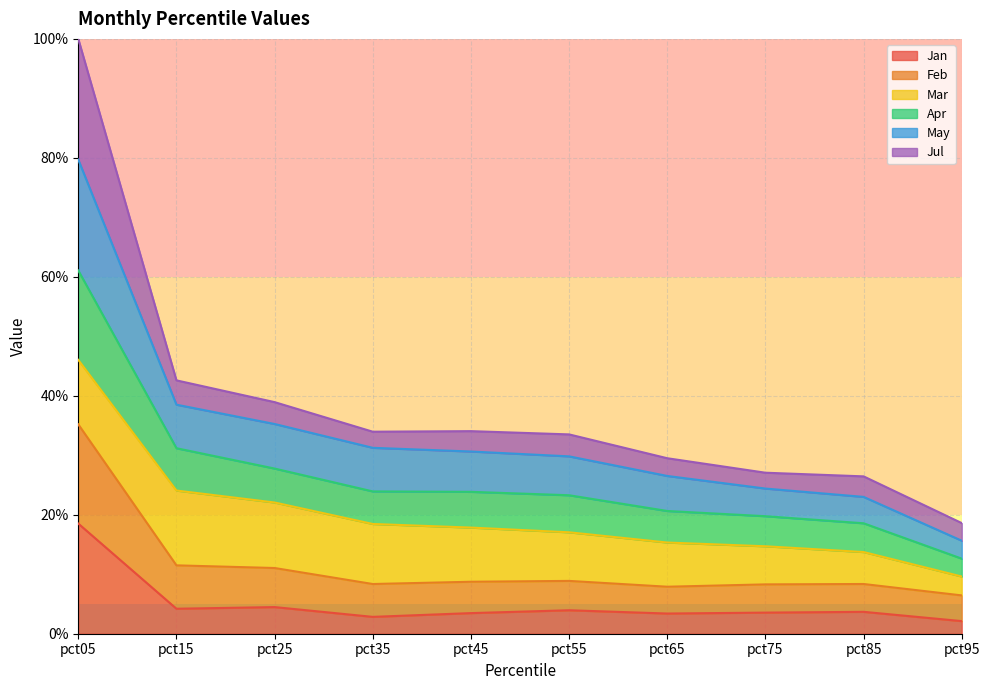

What is the maximum value for Jan?

18.5